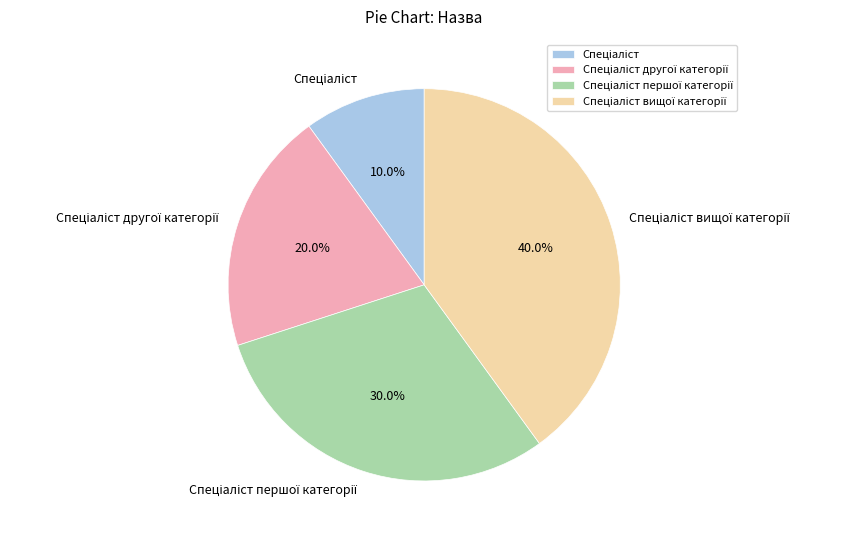

Does any single category account for the majority?

No